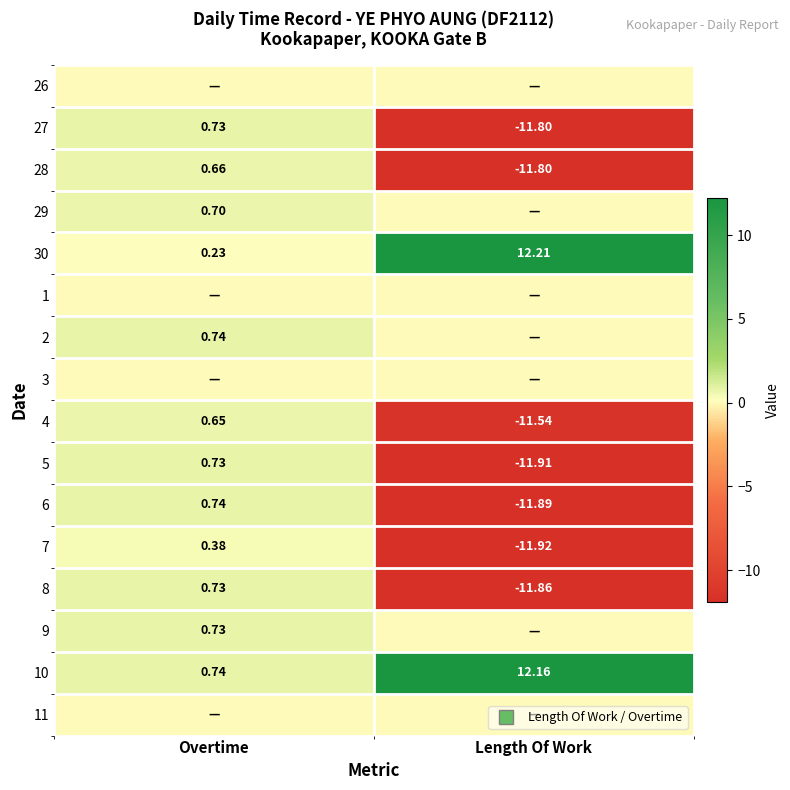

Is it true that 10 equals 18.1 at Length Of Work?

False